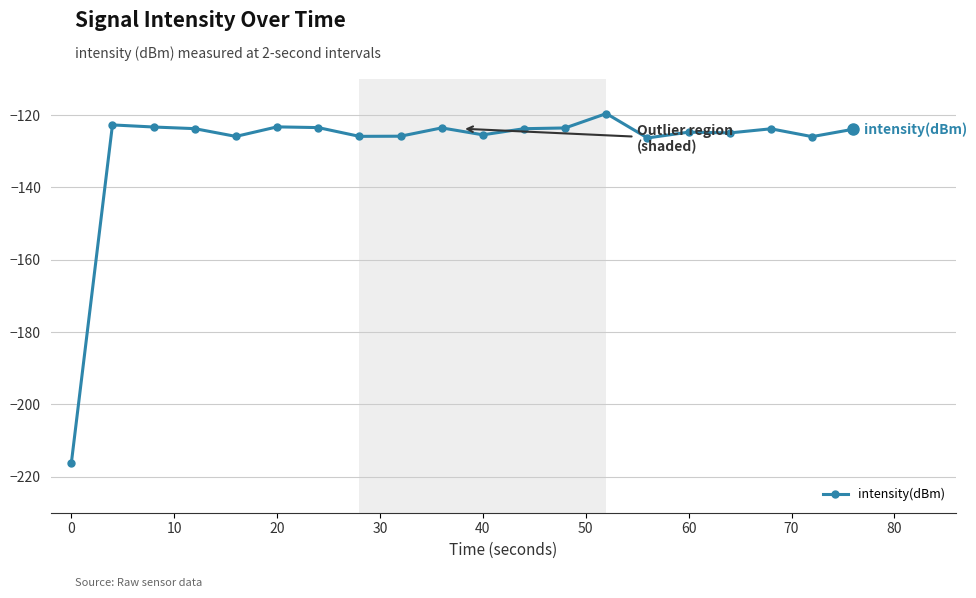

What is the value of the 7th point from the left?

-123.4